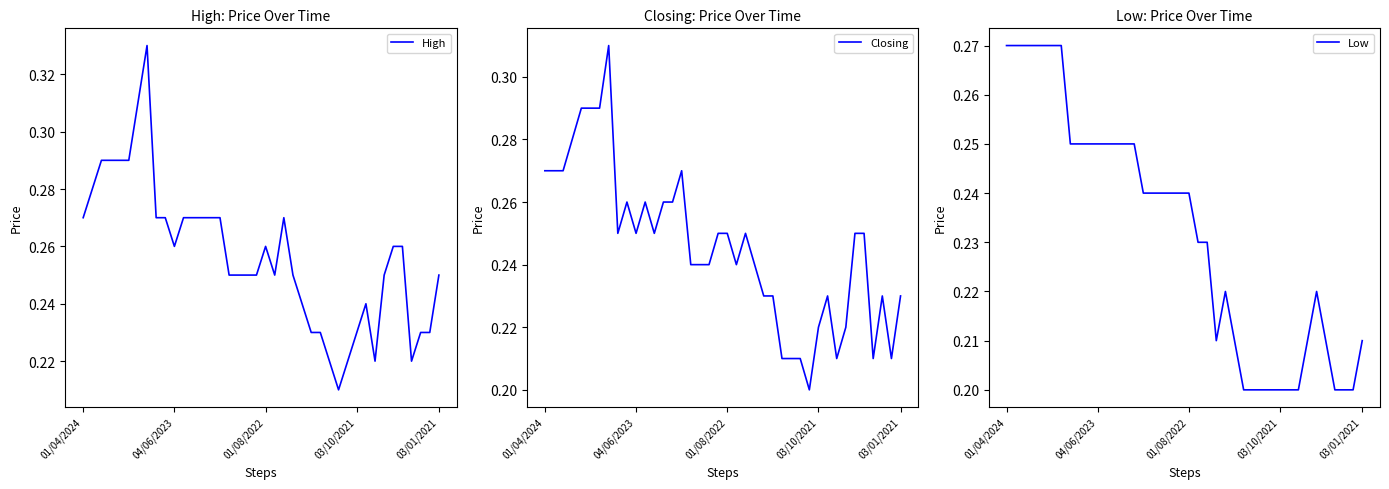

How many interior local valleys does the Closing series have?

8